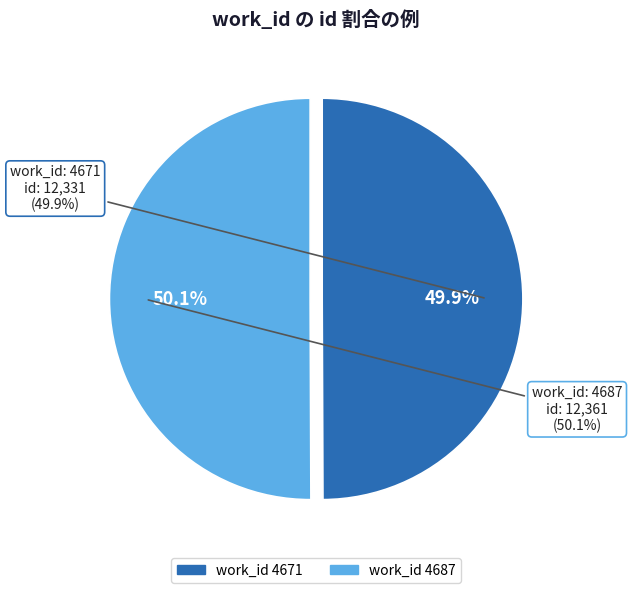

What percentage is the 4671 slice, to the nearest percent?

50%